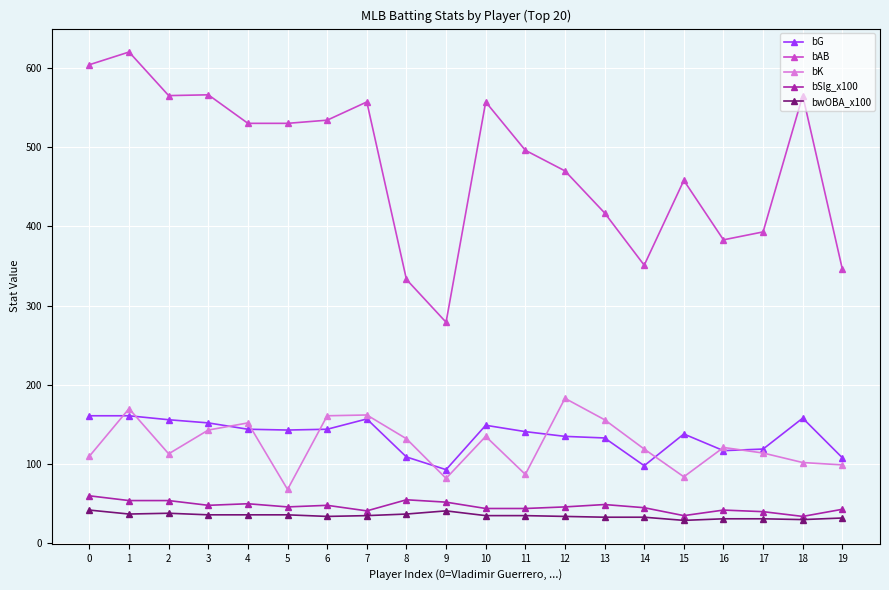

Which series has the largest total across all categories?

bAB